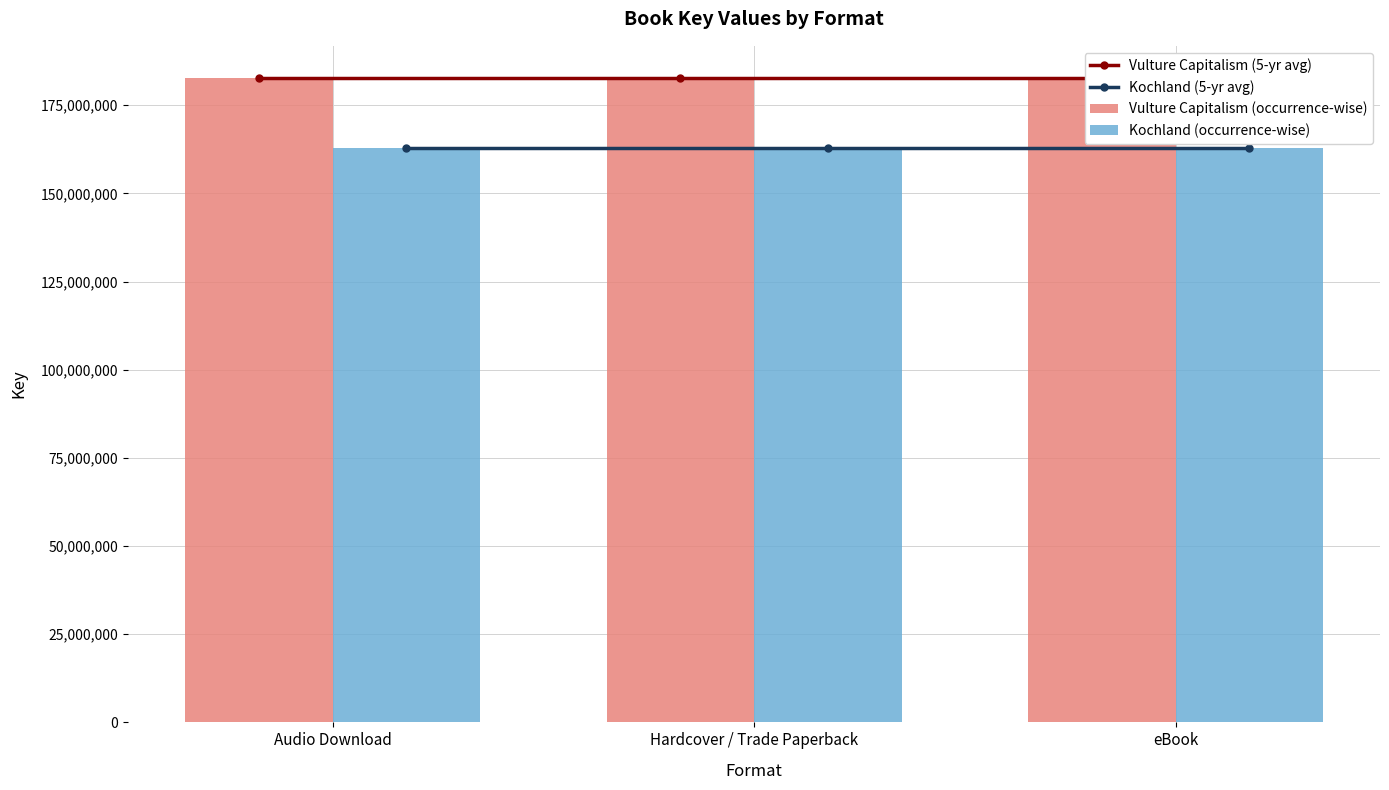

How many groups of bars are there?

3